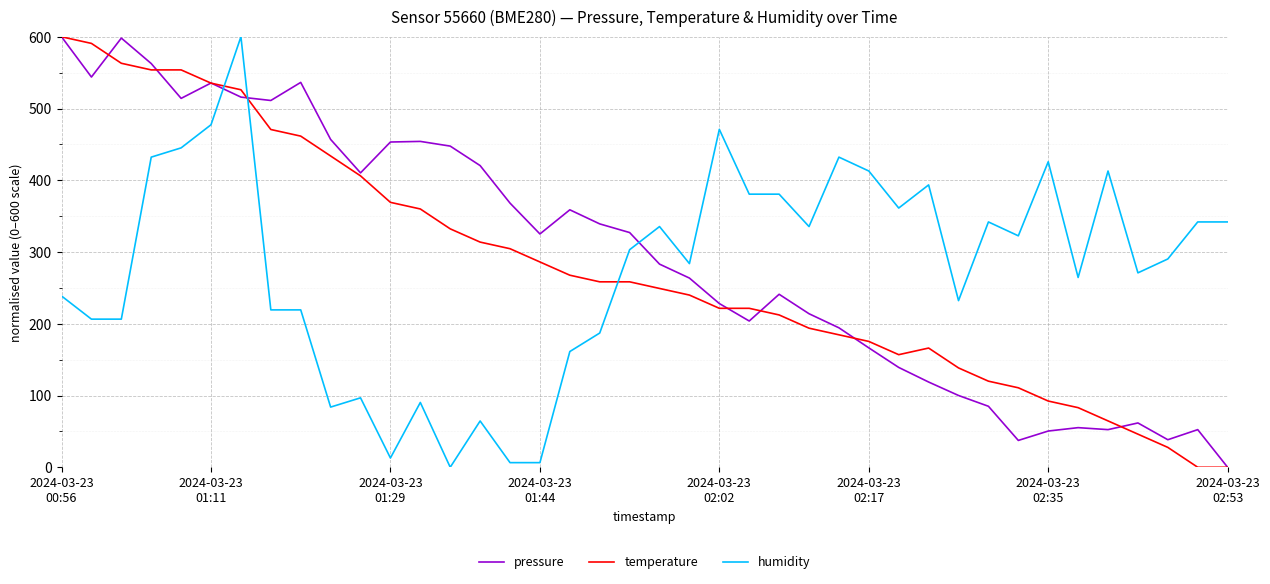

What is the difference between the maximum and second lowest values in the pressure series?

562.6